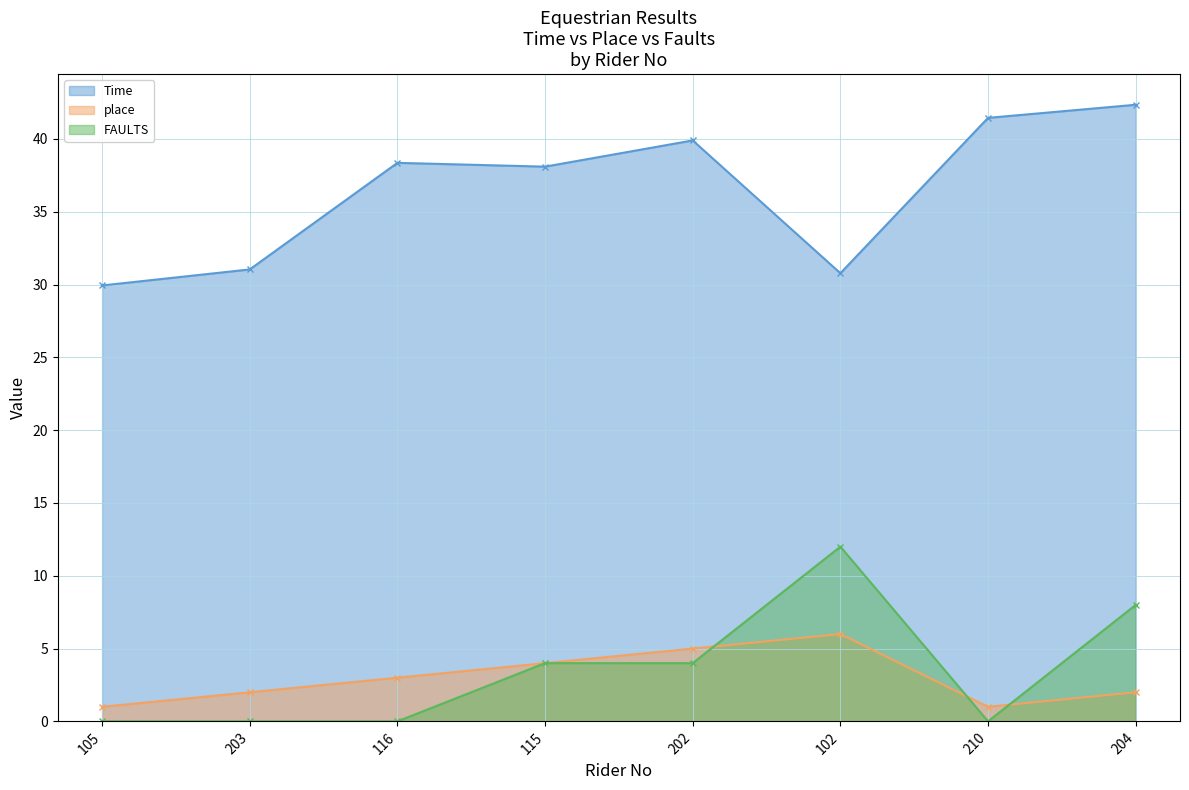

What is the total value across all series at 115?

46.1